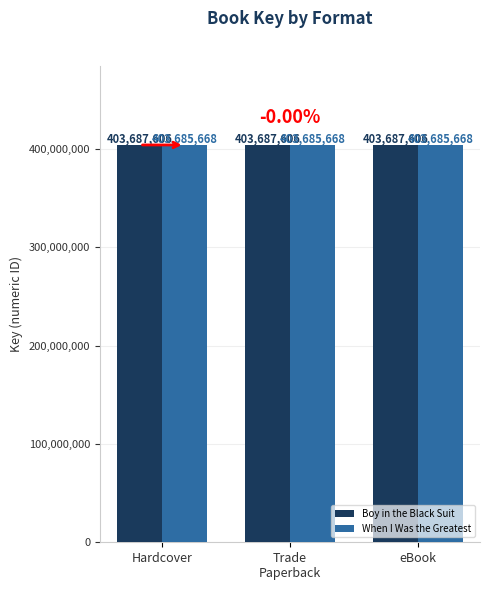

Reading left to right, list all the values displayed in this chart.

Boy in the Black Suit: Hardcover=403687606	Trade
Paperback=403687606	eBook=403687606
When I Was the Greatest: Hardcover=403685668	Trade
Paperback=403685668	eBook=403685668